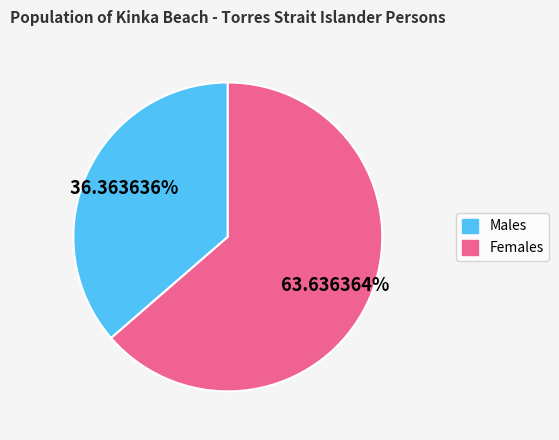

True or false: Males accounts for 30% of the total.

False